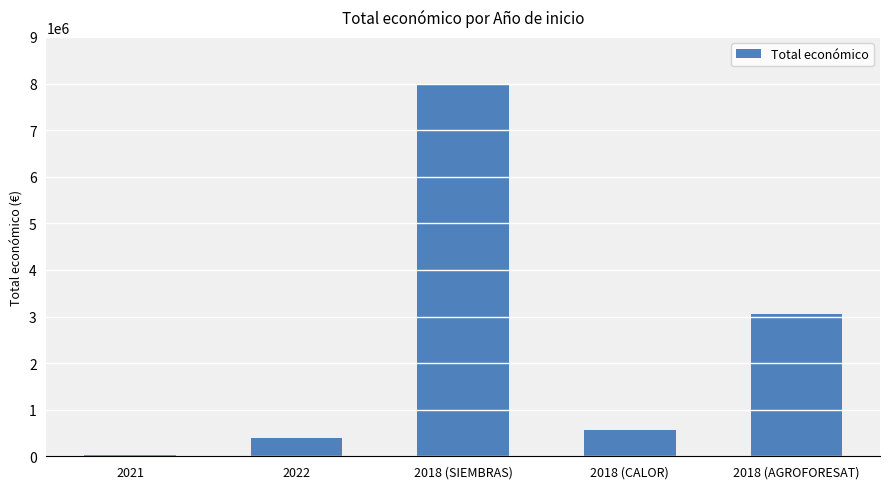

Is it true that the value at 2018 (AGROFORESAT) is 5152954?

False